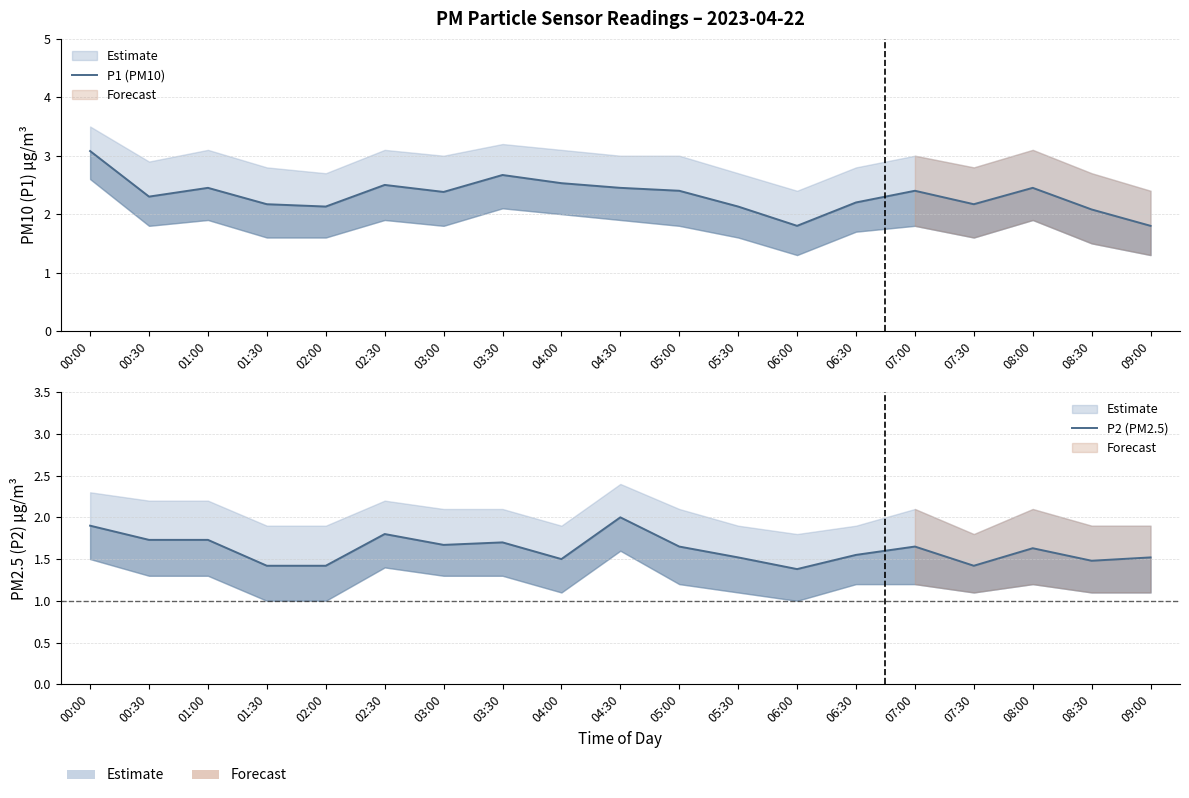

What is the sum of all P2 (PM2.5) values?

30.7